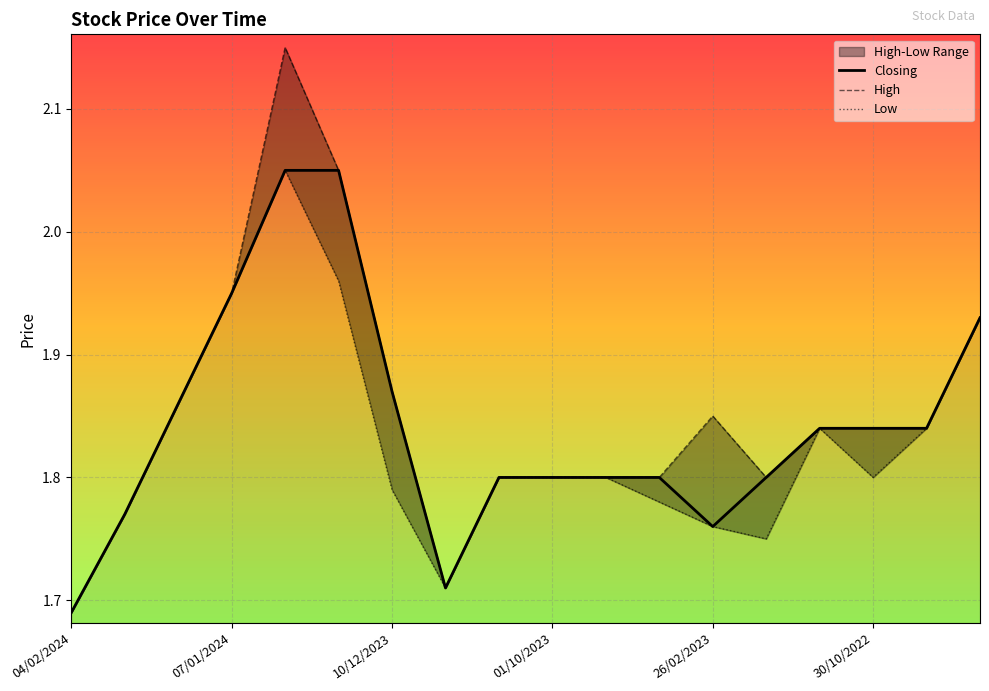

Which series has the largest range (max minus min)?

High